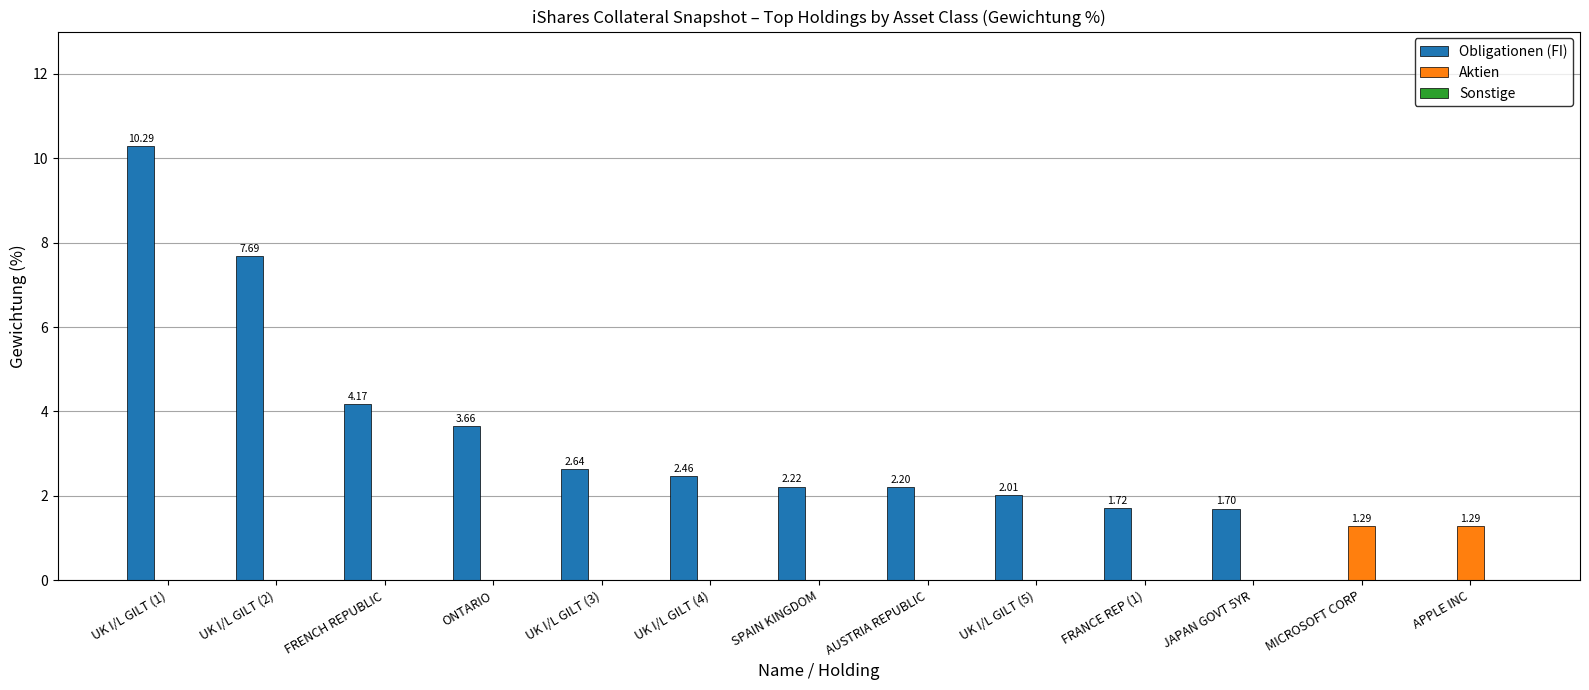

Is the value of Aktien at APPLE INC greater than the value of Obligationen (FI) at UK I/L GILT (1)?

No